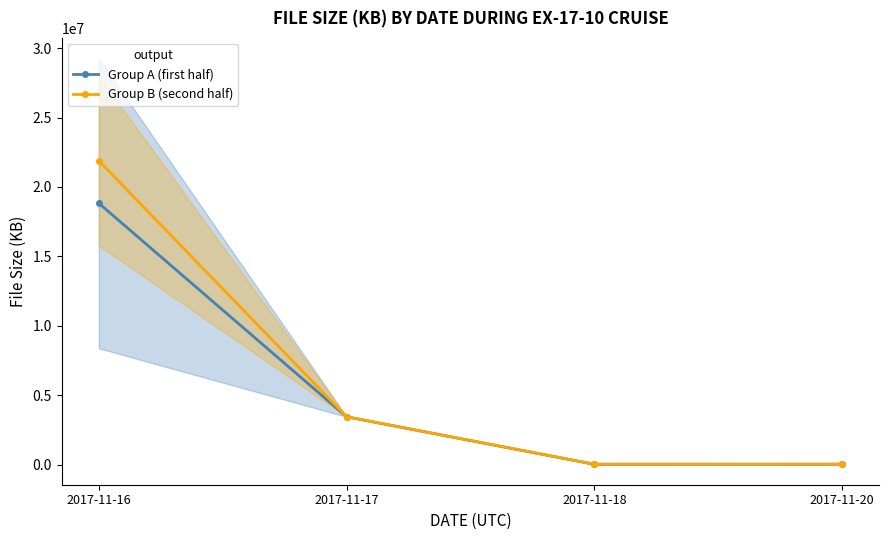

What is the difference between the Group A (first half) values at 2017-11-20 and 2017-11-16?

18801137.0